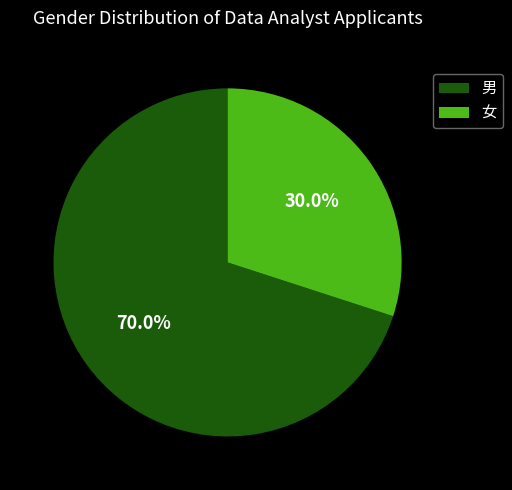

Count the number of slices in the pie.

2